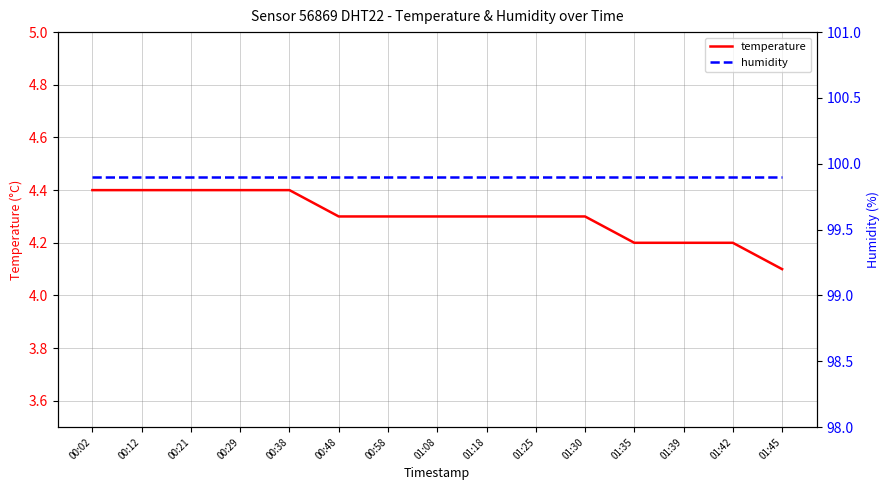

The temperature series shows 4.4 at 00:02. True or false?

True